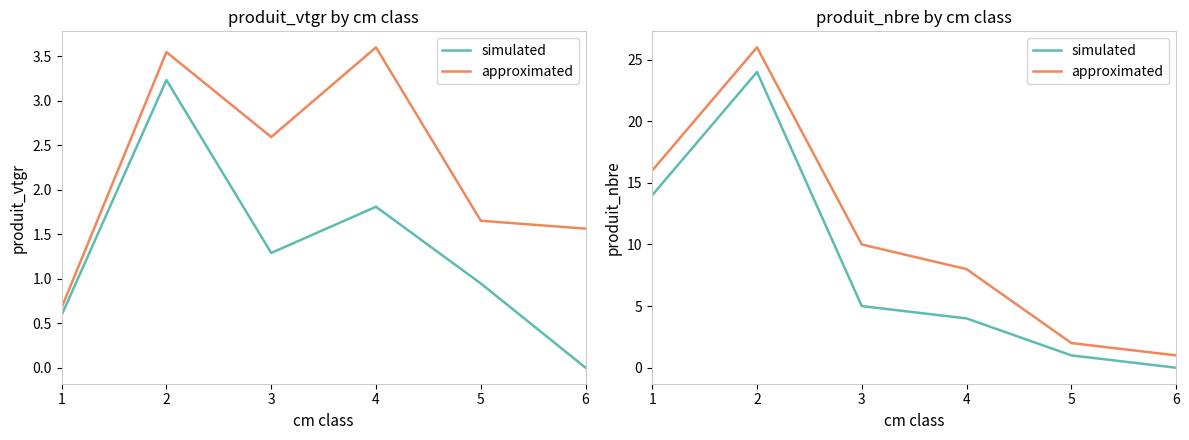

How many interior local peaks does the simulated series have?

1